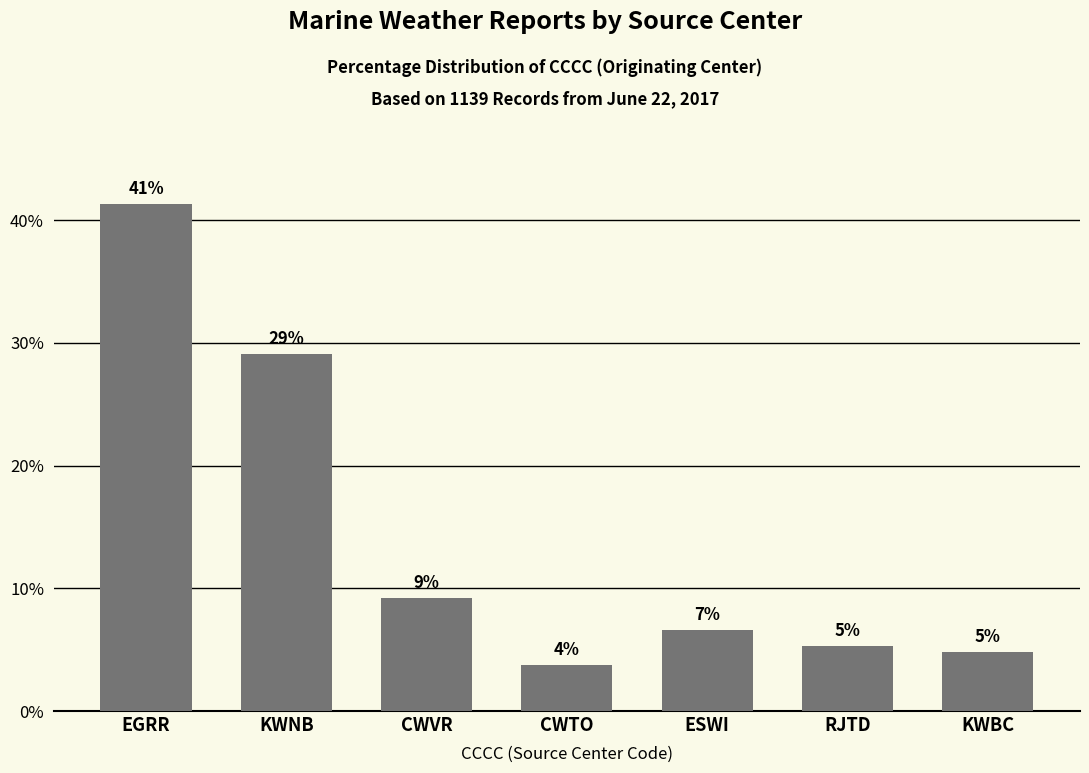

The chart shows a value of 6.4 at KWBC. True or false?

False